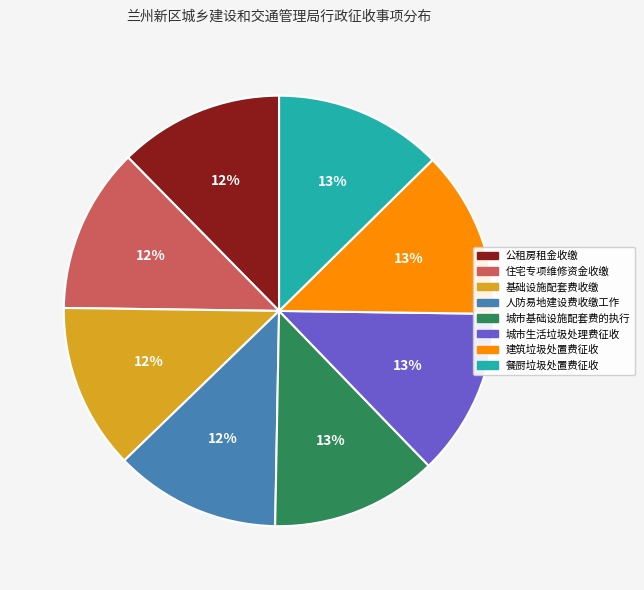

How many segments does this pie chart have?

8